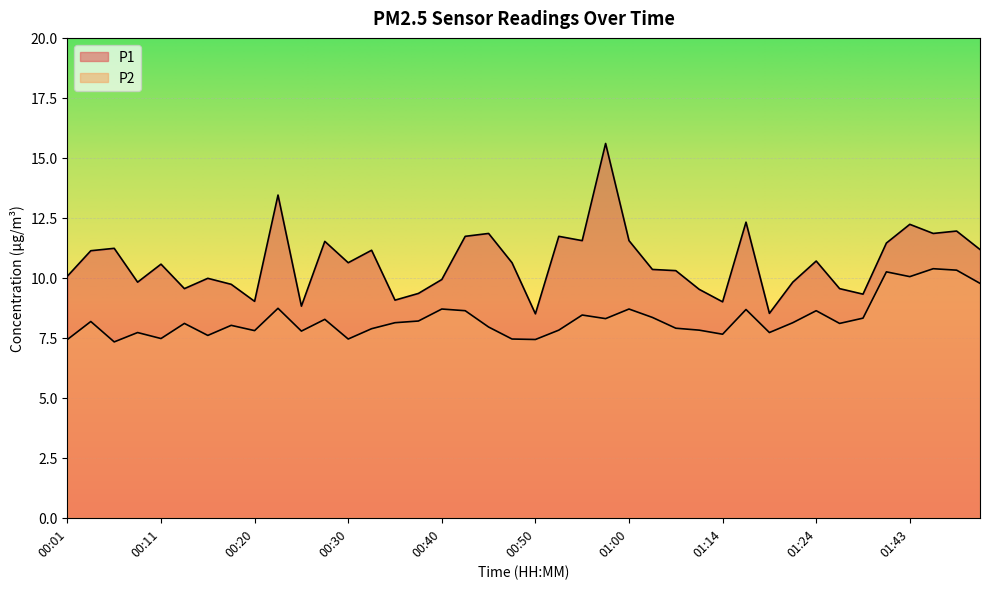

Which series has the largest total across all categories?

P1